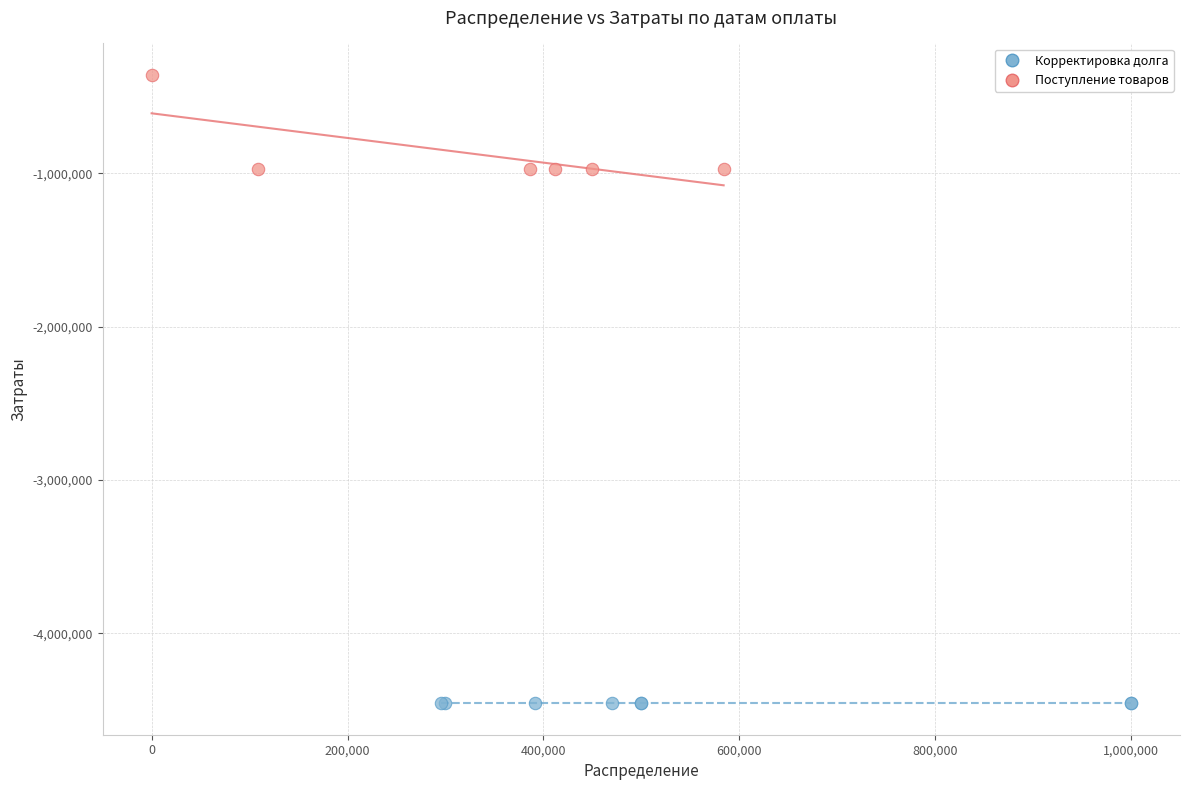

Which series contains the lowest Y value?

Корректировка долга